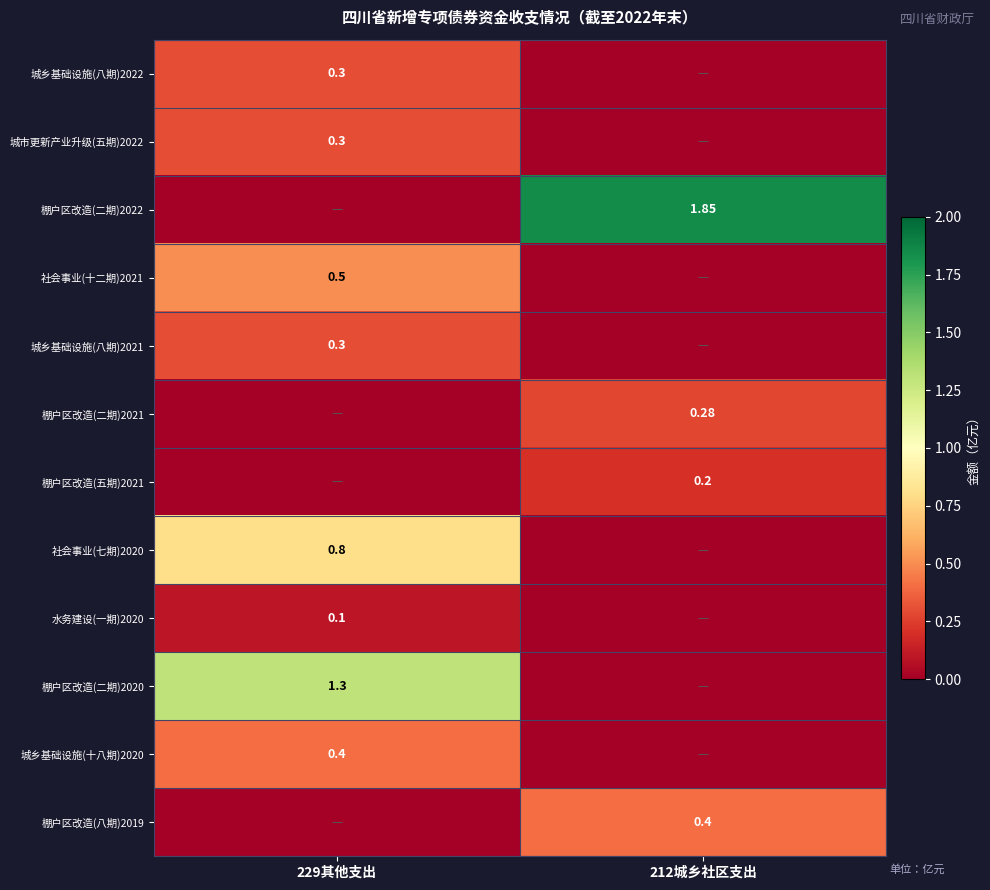

Where is 城乡基础设施(八期)2021 nearest to the value 0?

212城乡社区支出